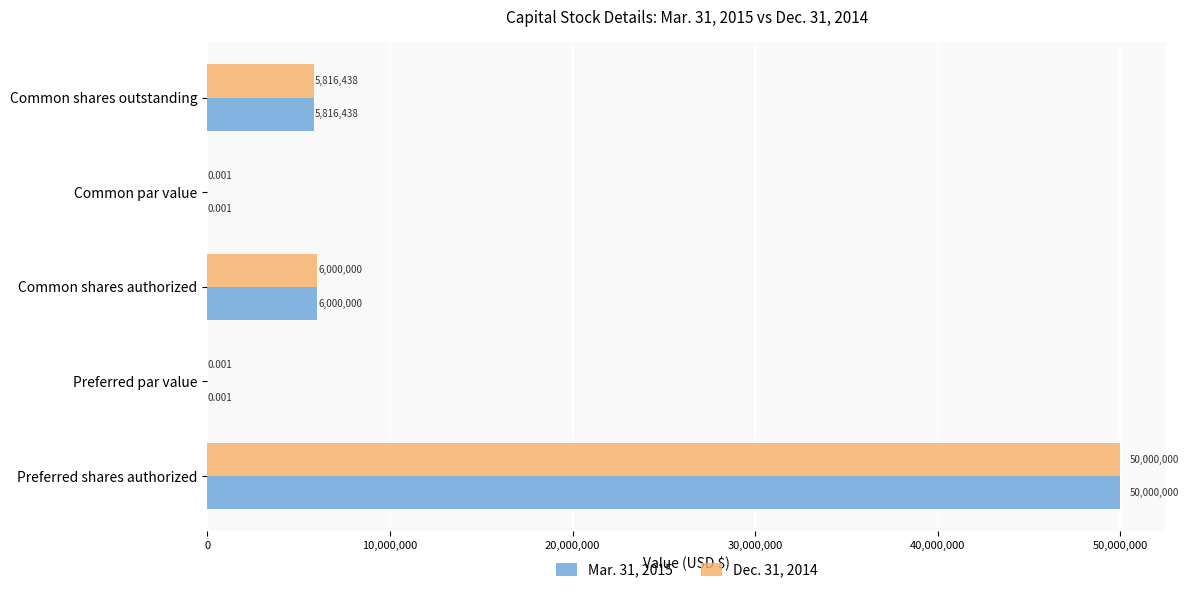

Which label corresponds to the largest value in the chart?

Preferred shares authorized